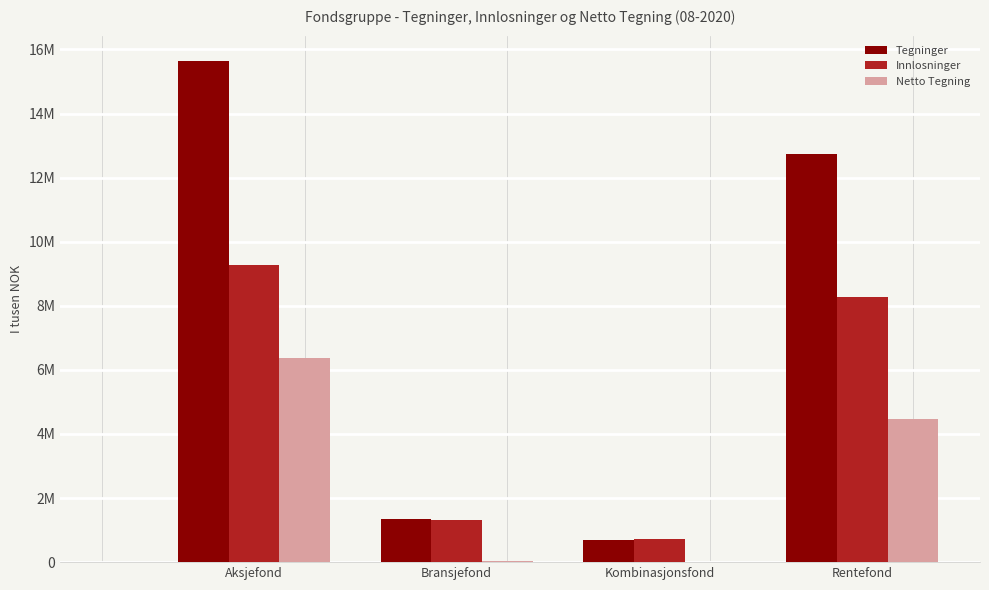

What are all the series names shown in the legend?

Tegninger, Innlosninger, Netto Tegning